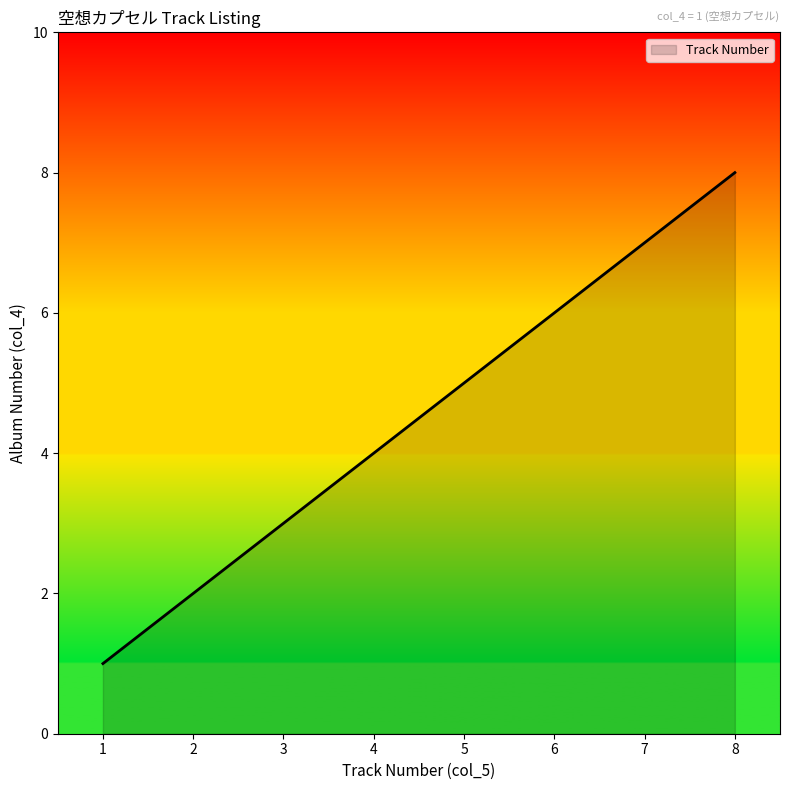

What is the change in value from 1 to 8?

+7